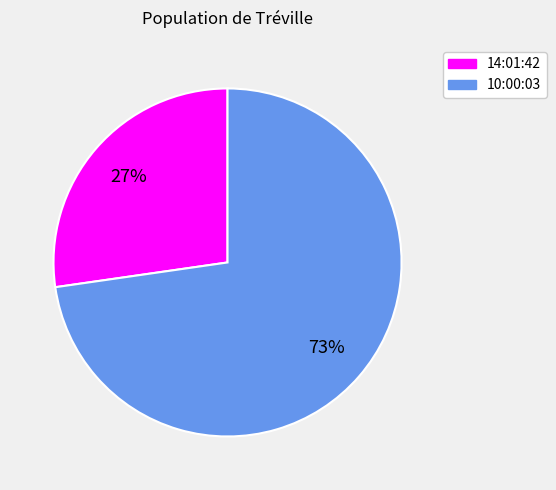

Which slice is the largest?

10:00:03